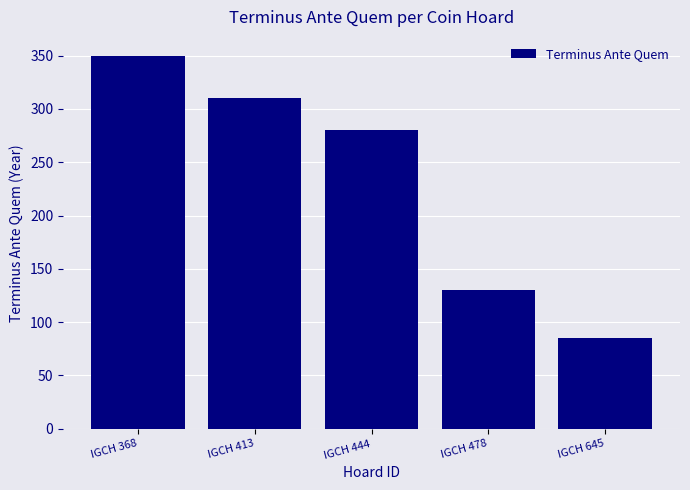

Between IGCH 478 and IGCH 645, which is larger?

IGCH 478